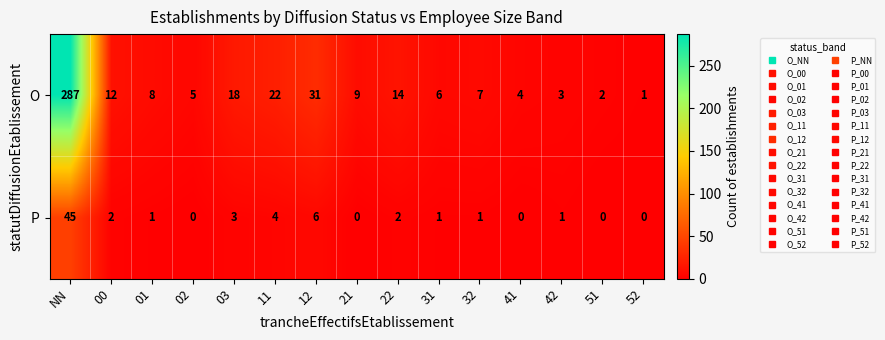

Which category has the highest value across all series?

NN